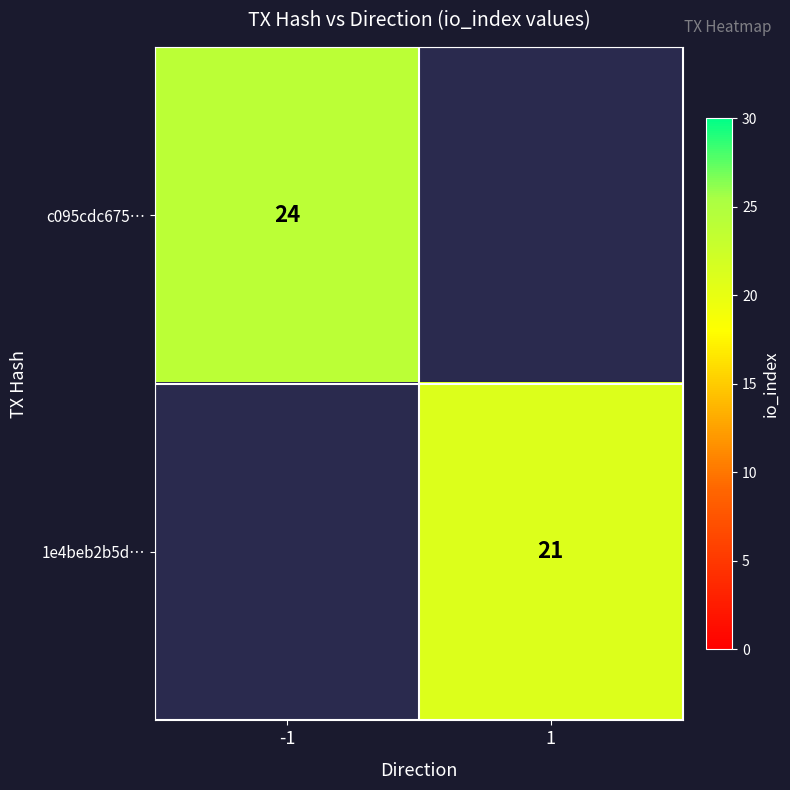

True or false: 1e4beb2b5d… has a value of 29.0 at 1.

False